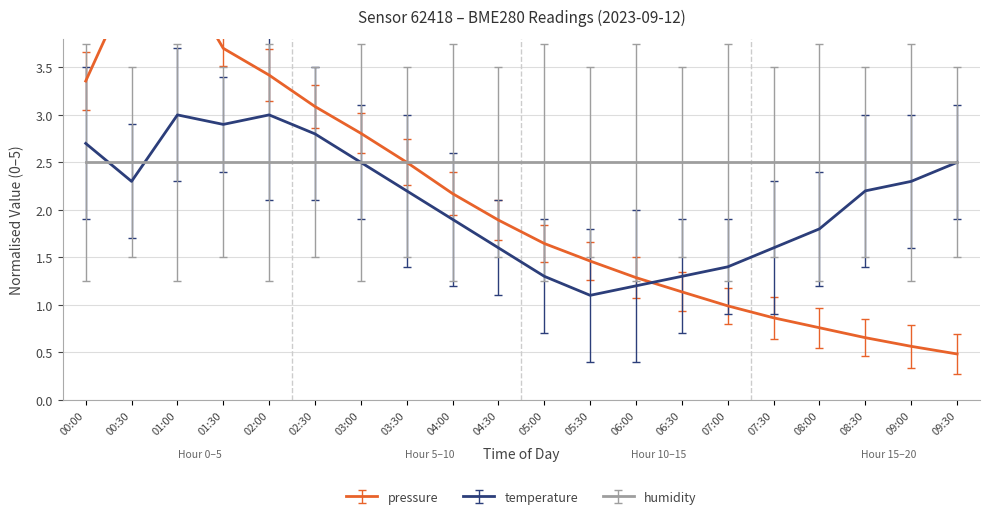

True or false: temperature has more than 0 points higher than both neighbors.

True